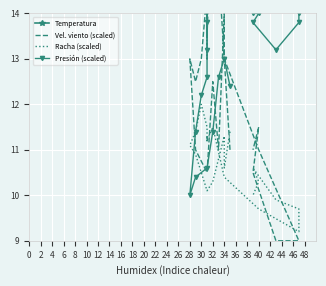

True or false: Presión (scaled) has more than 2 interior local peaks.

False